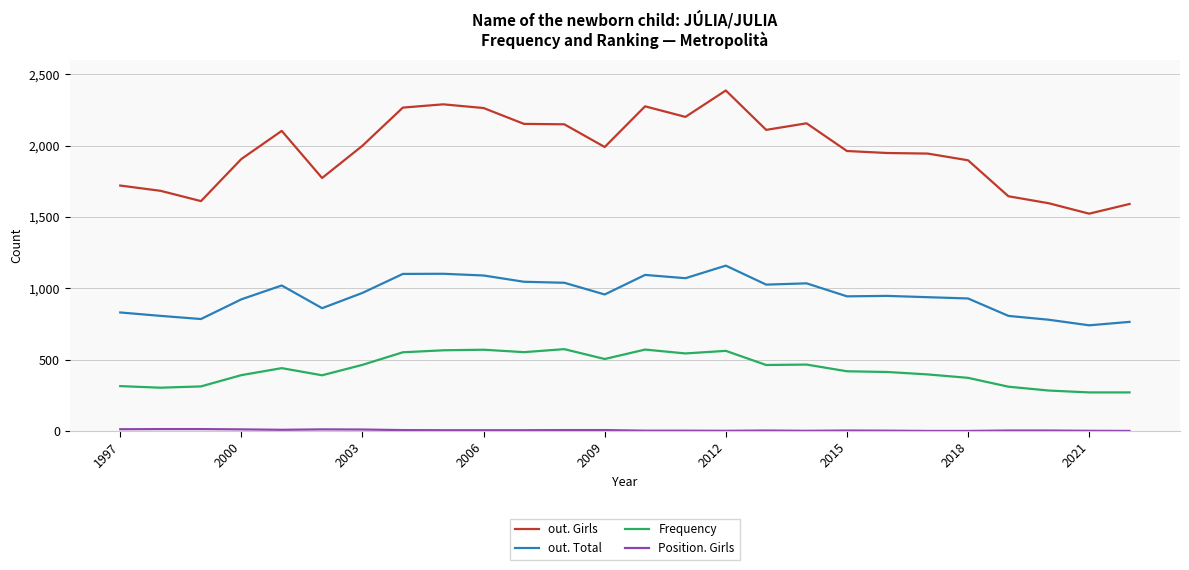

What is the average value of the out. Total series?

953